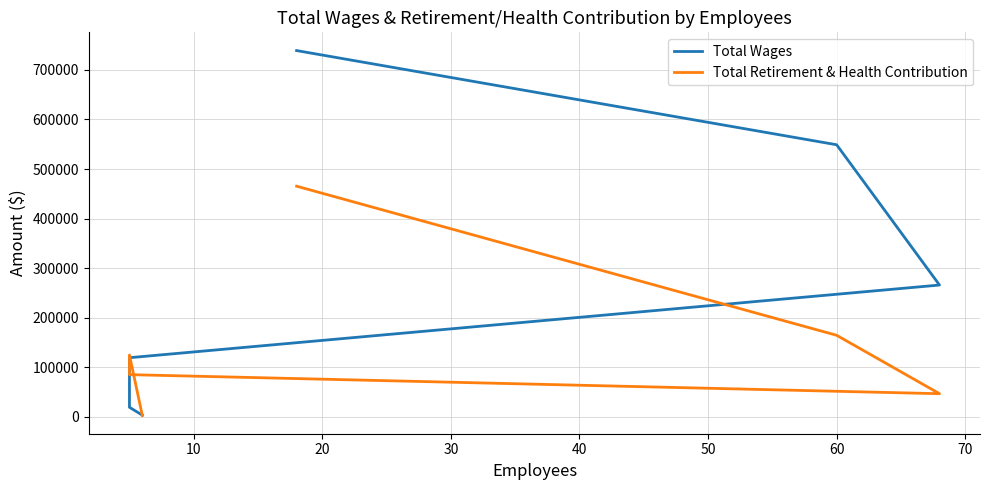

At 20, list the series in order from smallest to largest.

Total Retirement & Health Contribution, Total Wages